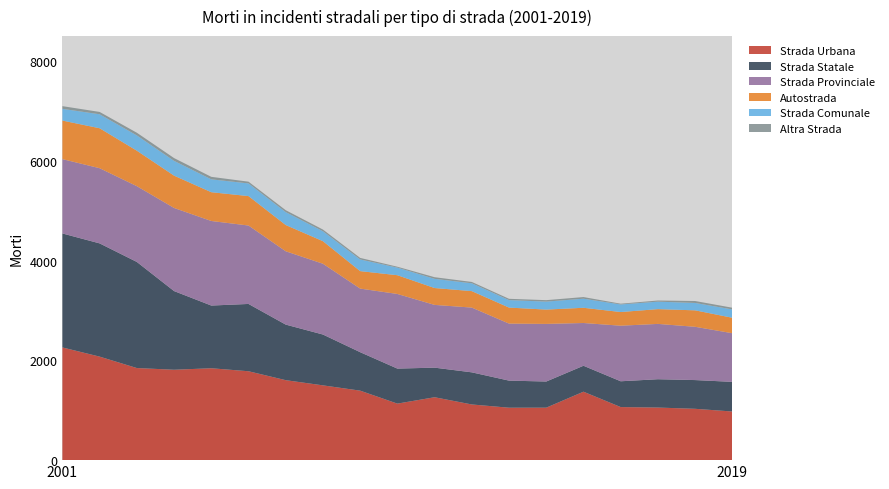

Reading left to right, extract all data points from this chart.

Strada Urbana: 2001=2259	2002=2075	2003=1846	2004=1812	2005=1842	2006=1782	2007=1603	2008=1499	2009=1393	2010=1133	2011=1261	2012=1116	2013=1051	2014=1052	2015=1372	2016=1064	2017=1054	2018=1029	2019=975
Strada Statale: 2001=2285	2002=2270	2003=2127	2004=1577	2005=1257	2006=1349	2007=1114	2008=1019	2009=771	2010=702	2011=593	2012=644	2013=543	2014=524	2015=520	2016=517	2017=568	2018=576	2019=594
Strada Provinciale: 2001=1490	2002=1507	2003=1519	2004=1666	2005=1695	2006=1572	2007=1470	2008=1419	2009=1275	2010=1496	2011=1258	2012=1298	2013=1143	2014=1155	2015=857	2016=1114	2017=1109	2018=1068	2019=975
Autostrada: 2001=773	2002=801	2003=711	2004=648	2005=577	2006=590	2007=526	2008=452	2009=350	2010=376	2011=338	2012=330	2013=321	2014=287	2015=305	2016=274	2017=296	2018=330	2019=310
Strada Comunale: 2001=235	2002=280	2003=306	2004=296	2005=258	2006=254	2007=259	2008=199	2009=234	2010=152	2011=184	2012=157	2013=150	2014=160	2015=182	2016=152	2017=150	2018=148	2019=167
Altra Strada: 2001=54	2002=47	2003=54	2004=56	2005=50	2006=35	2007=38	2008=34	2009=31	2010=18	2011=33	2012=27	2013=26	2014=29	2015=33	2016=15	2017=23	2018=39	2019=34